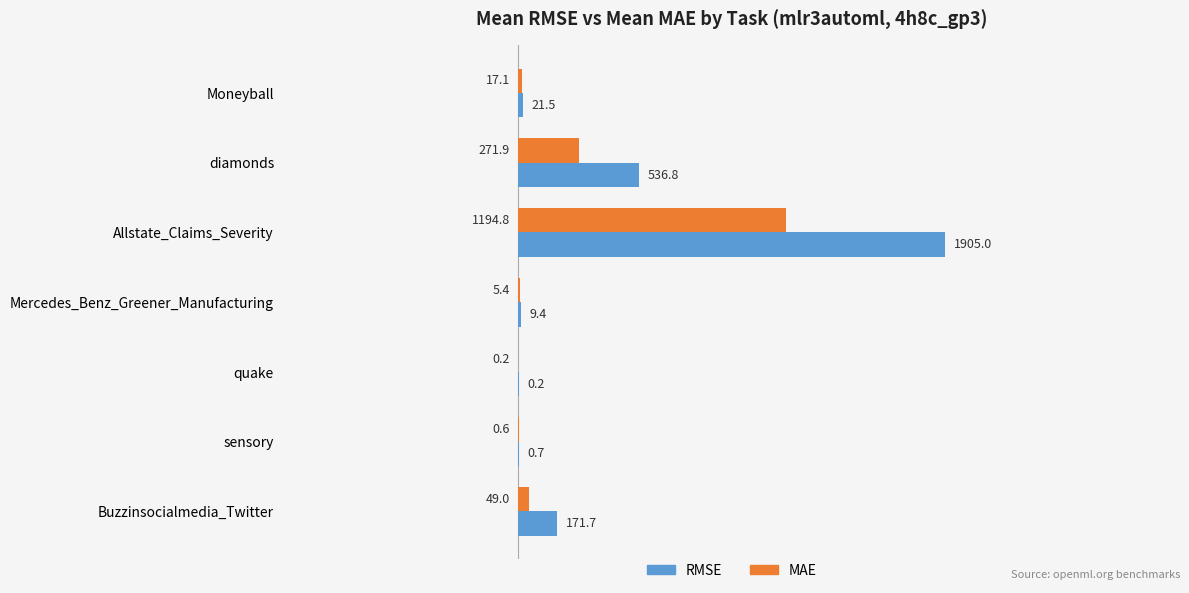

How many data points in MAE are above 17?

4